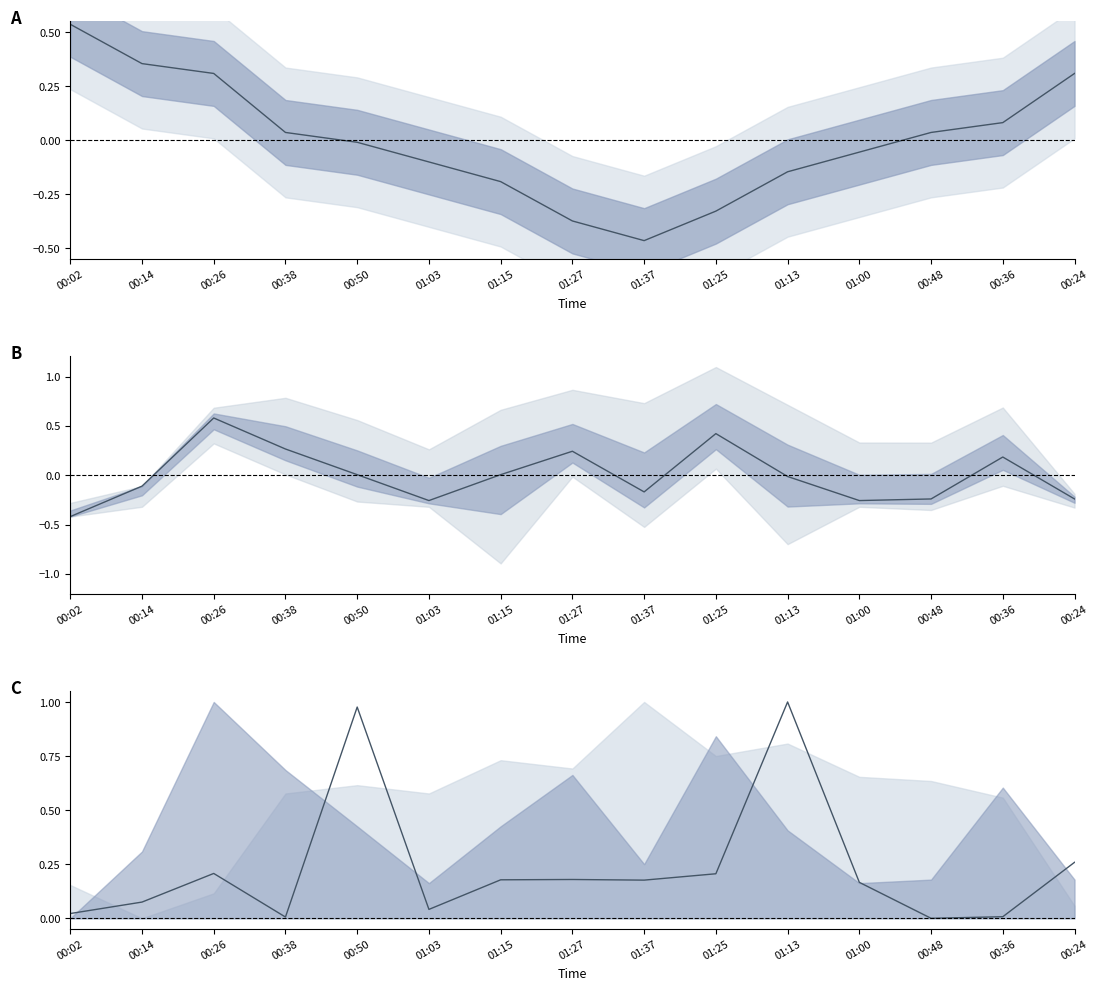

Which has a higher value, 01:13 or 01:00?

01:00